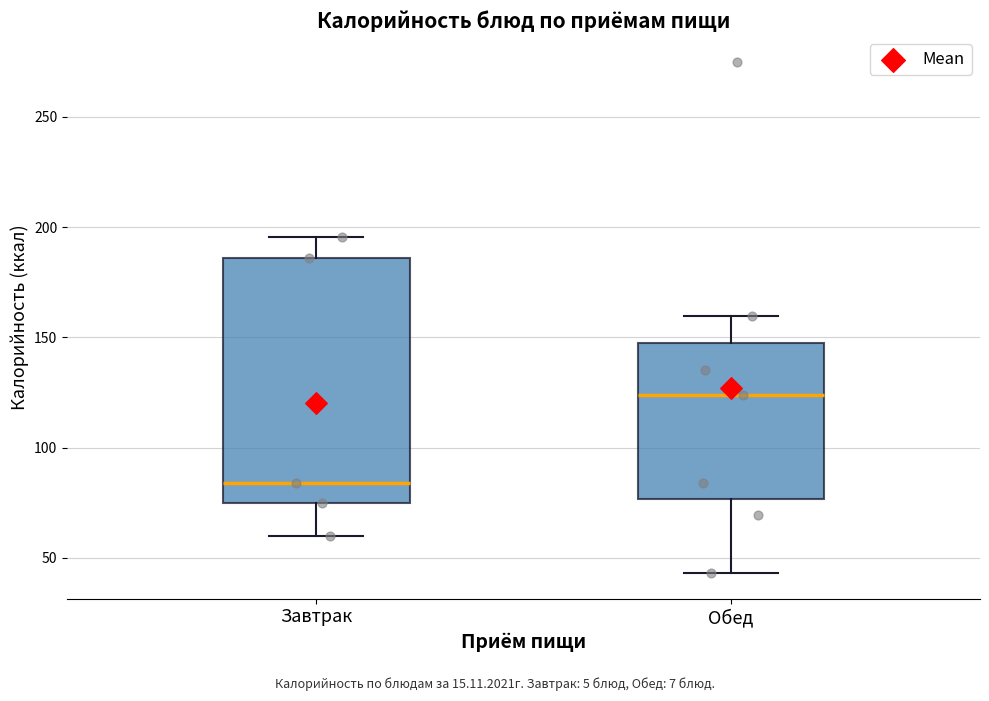

Reading left to right, transcribe this box plot: for each box, give where its median line is, the range the box spans, and where its two whiskers end, as read against the y-axis. The values are not printed on the chart, so give them approximately, as read against the axis.

Завтрак: median 85, box 75 to 185, whiskers 60 to 195
Обед: median 125, box 75 to 145, whiskers 45 to 160